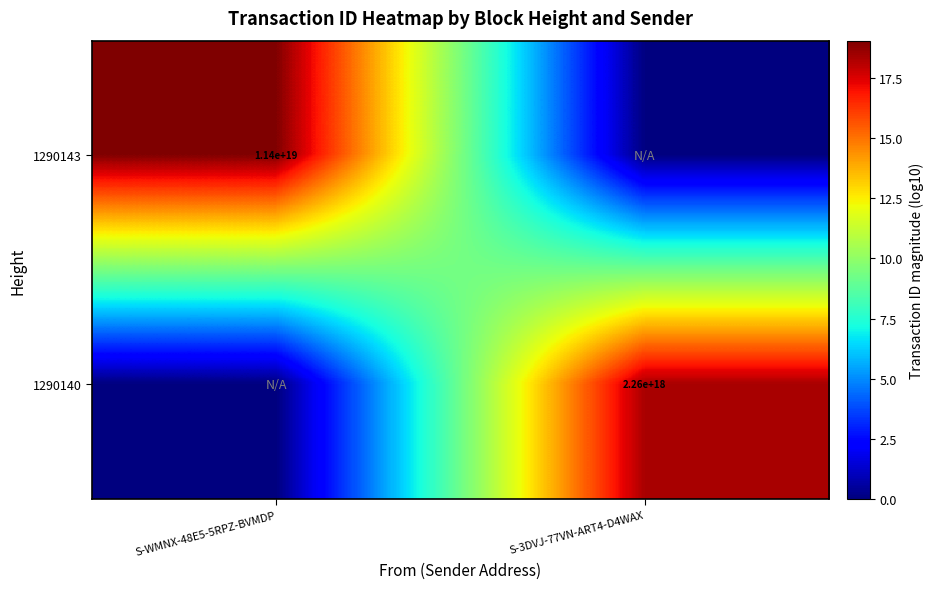

The 1290143 series shows 15854001852155113472 at S-WMNX-48E5-5RPZ-BVMDP. True or false?

False